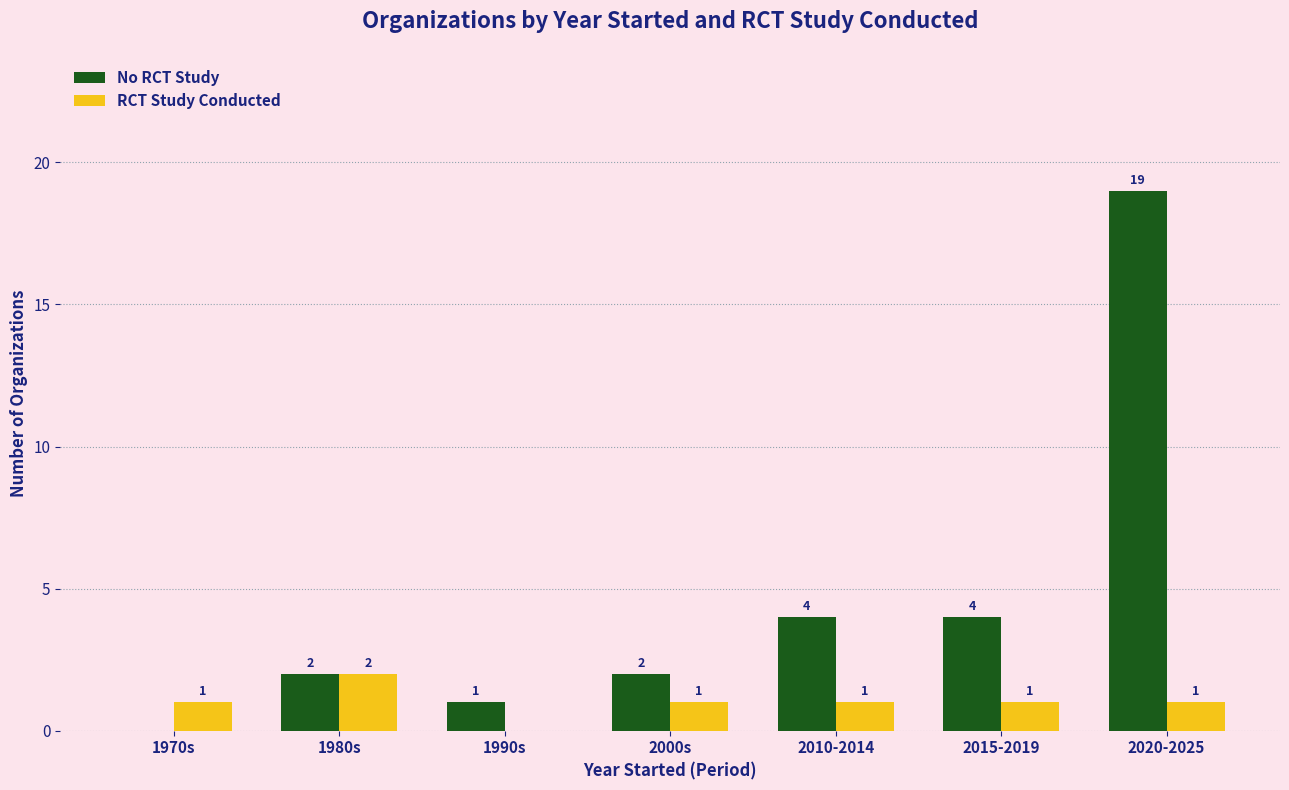

What is the highest value of the RCT Study Conducted series?

2